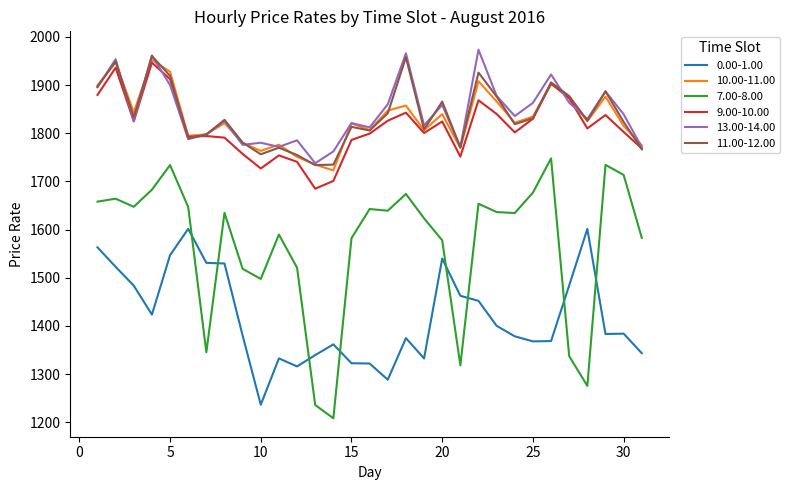

How many times do 7.00-8.00 and 0.00-1.00 cross each other?

8